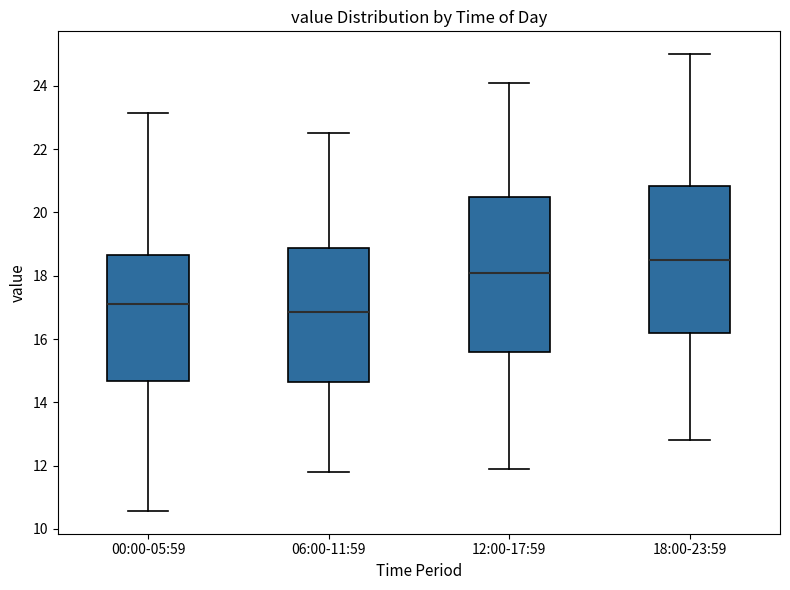

Reading left to right, transcribe this box plot: for each box, give where its median line is, the range the box spans, and where its two whiskers end, as read against the y-axis. The values are not printed on the chart, so give them approximately, as read against the axis.

00:00-05:59: median 17.0, box 14.6 to 18.6, whiskers 10.6 to 23.2
06:00-11:59: median 16.8, box 14.6 to 18.8, whiskers 11.8 to 22.6
12:00-17:59: median 18.2, box 15.6 to 20.4, whiskers 12.0 to 24.2
18:00-23:59: median 18.6, box 16.2 to 20.8, whiskers 12.8 to 25.0